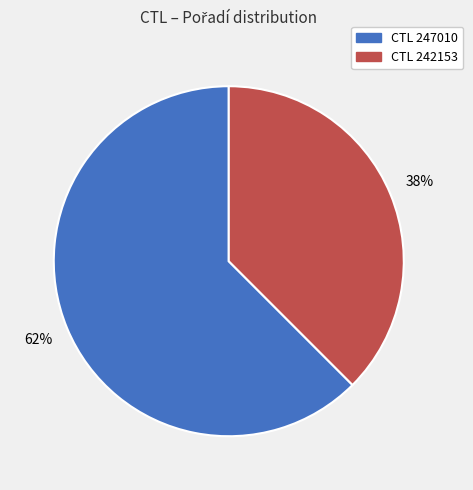

Is there a majority slice in this chart?

Yes